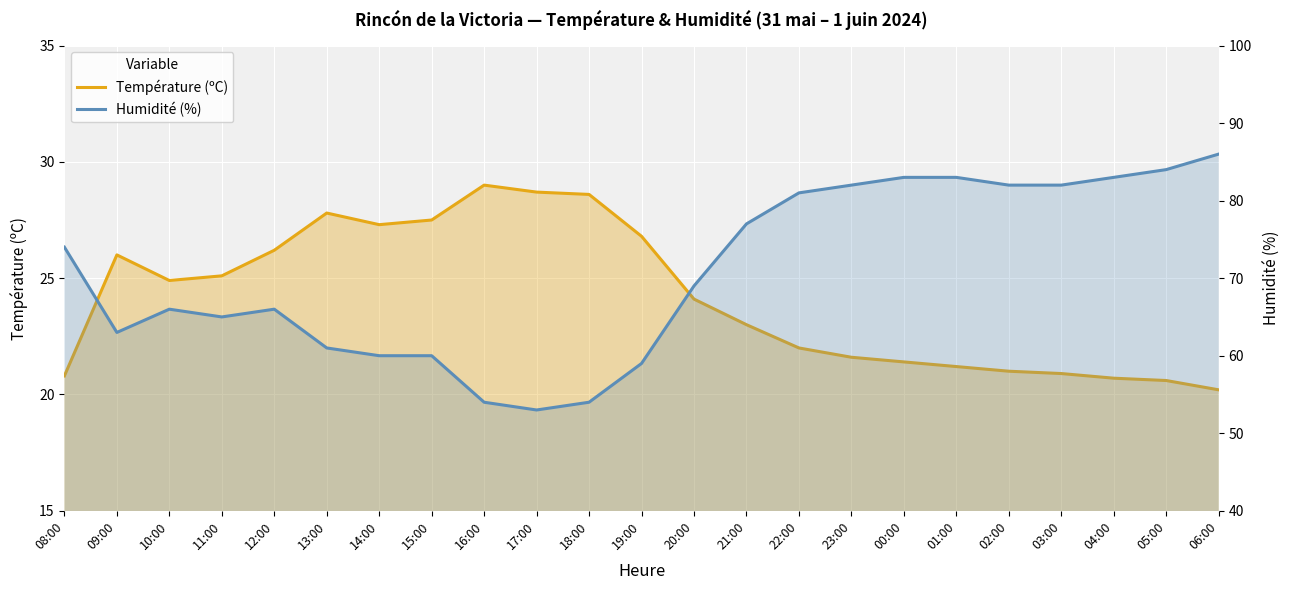

Reading right to left, transcribe all the data shown in this chart.

Température (ºC): 06:00=20.2	05:00=20.6	04:00=20.7	03:00=20.9	02:00=21.0	01:00=21.2	00:00=21.4	23:00=21.6	22:00=22.0	21:00=23.0	20:00=24.1	19:00=26.8	18:00=28.6	17:00=28.7	16:00=29.0	15:00=27.5	14:00=27.3	13:00=27.8	12:00=26.2	11:00=25.1	10:00=24.9	09:00=26.0	08:00=20.8
Humidité (%): 06:00=86.0	05:00=84.0	04:00=83.0	03:00=82.0	02:00=82.0	01:00=83.0	00:00=83.0	23:00=82.0	22:00=81.0	21:00=77.0	20:00=69.0	19:00=59.0	18:00=54.0	17:00=53.0	16:00=54.0	15:00=60.0	14:00=60.0	13:00=61.0	12:00=66.0	11:00=65.0	10:00=66.0	09:00=63.0	08:00=74.0